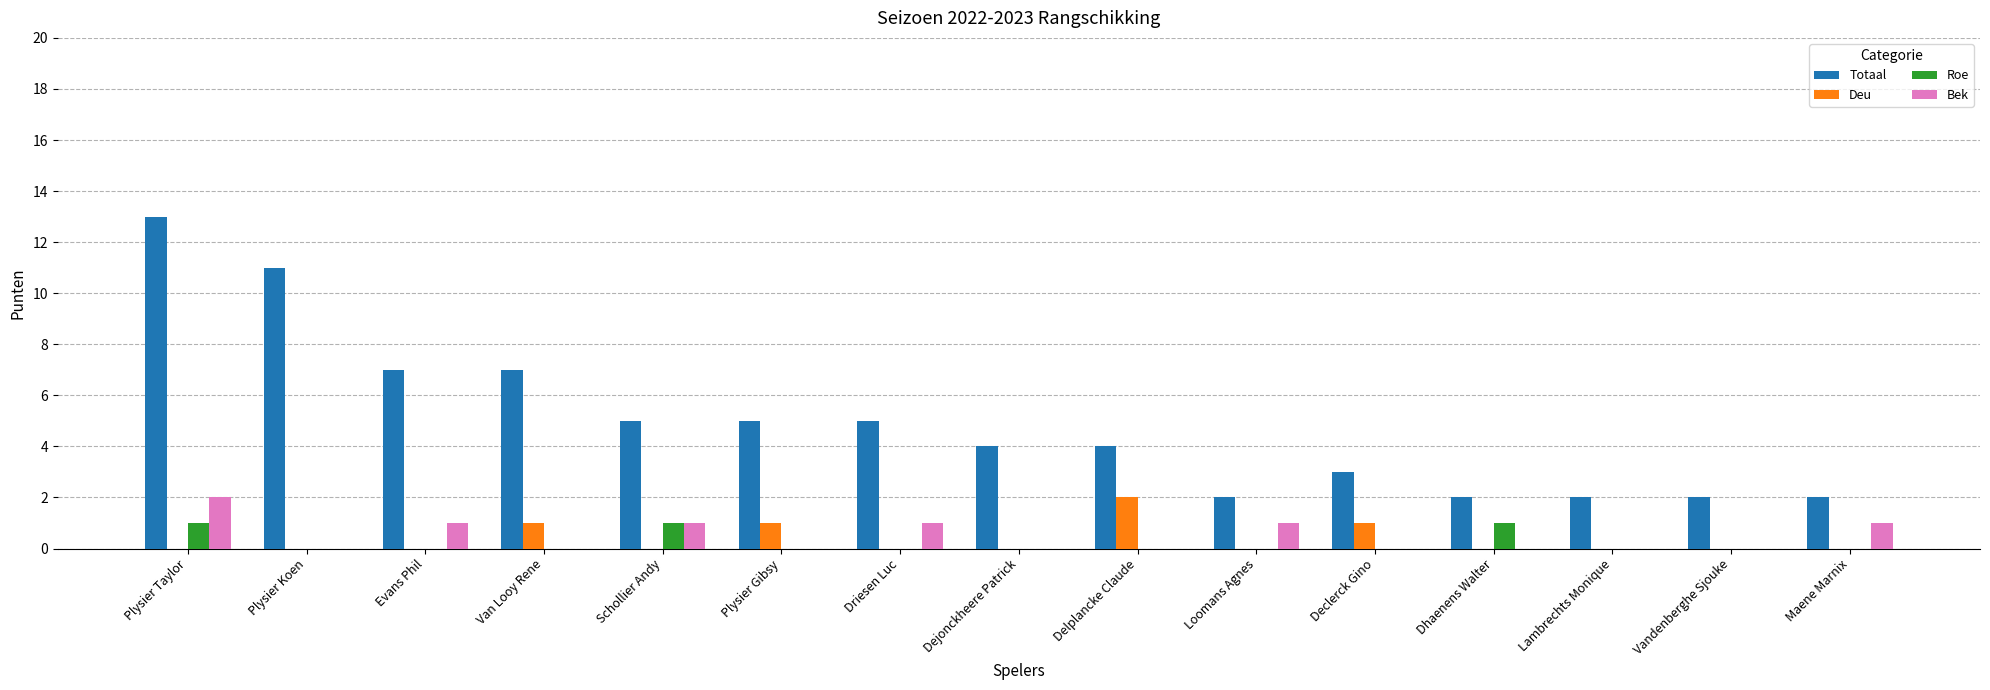

Which category has the highest value in the Totaal series?

Plysier Taylor